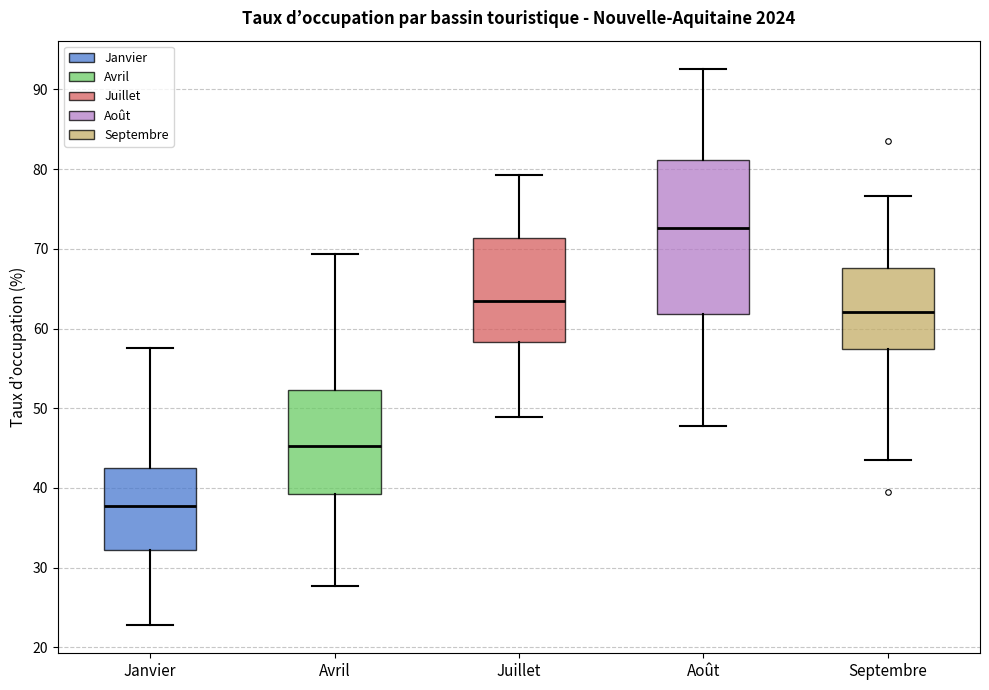

Where is the upper edge of the box for Janvier on the y-axis? The values are not printed on the chart, so give them approximately, as read against the axis.

43